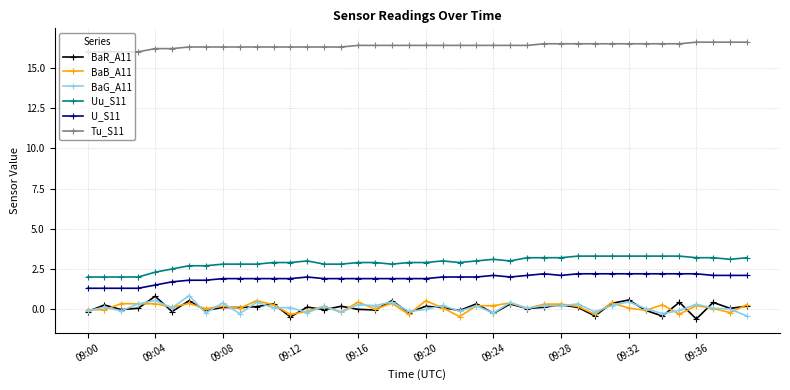

How many distinct data groups are displayed?

6